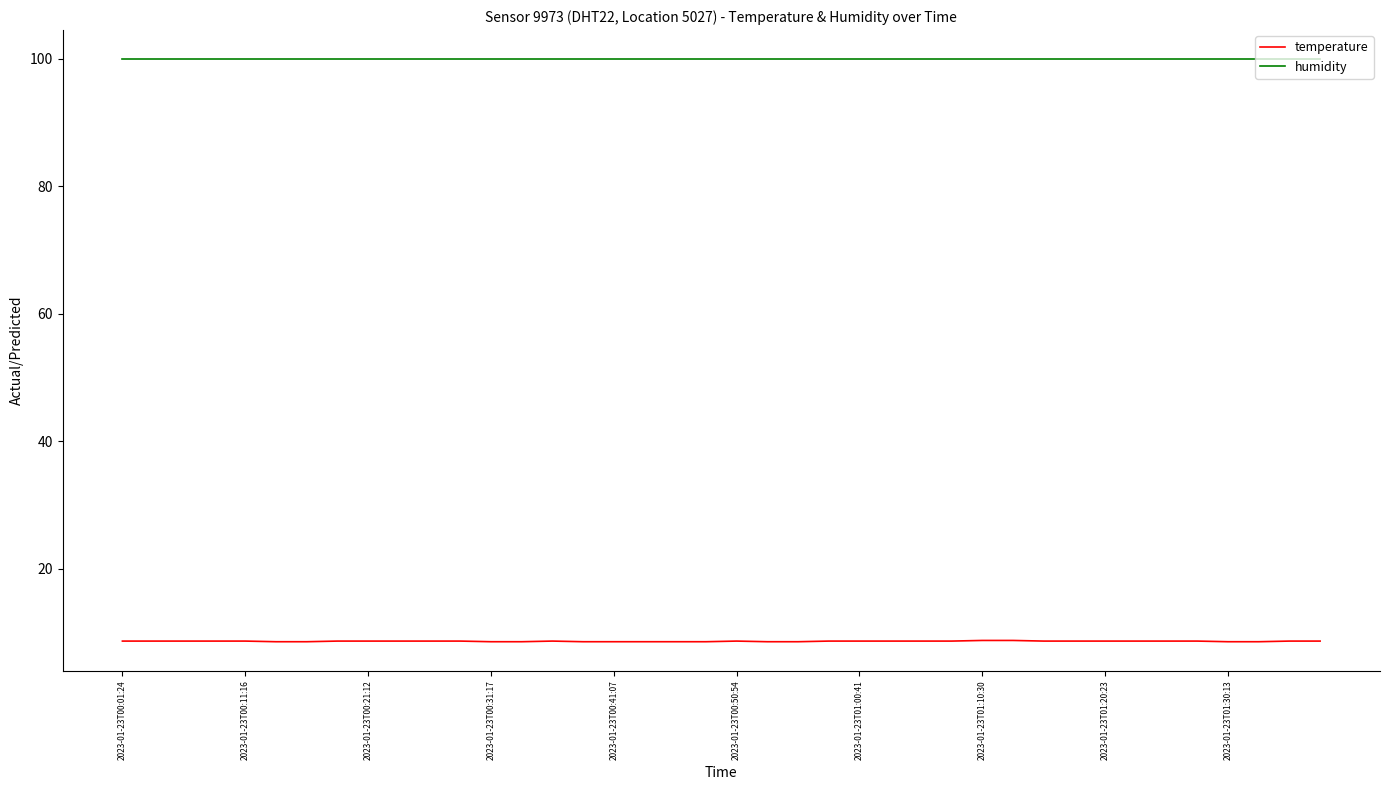

Is this an area chart (filled region under the line)?

No